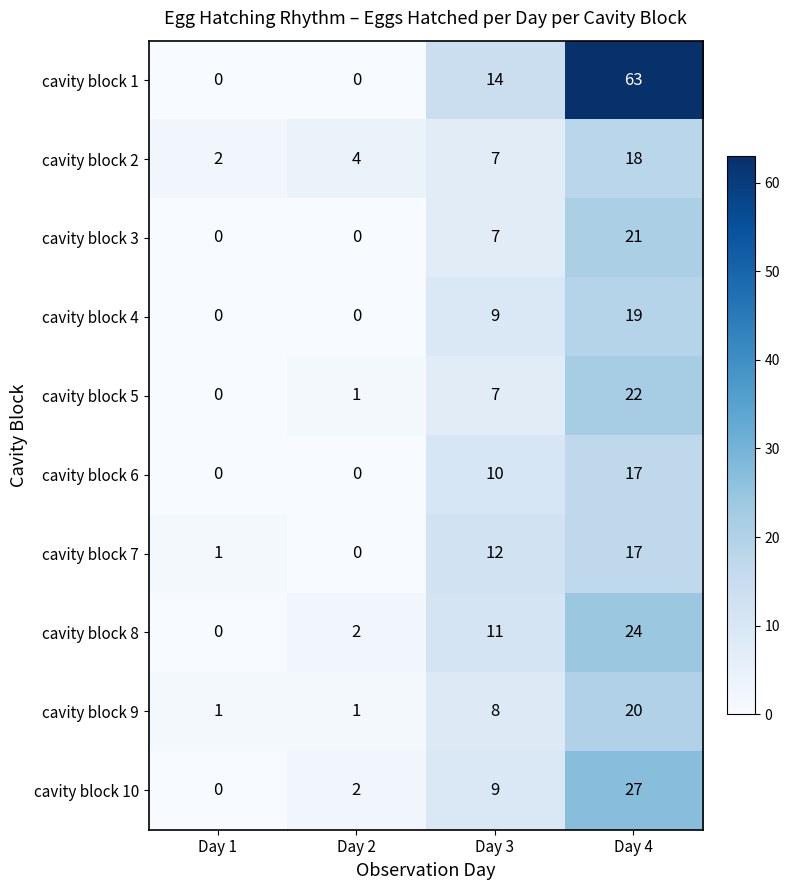

What is the maximum value shown in the chart?

63